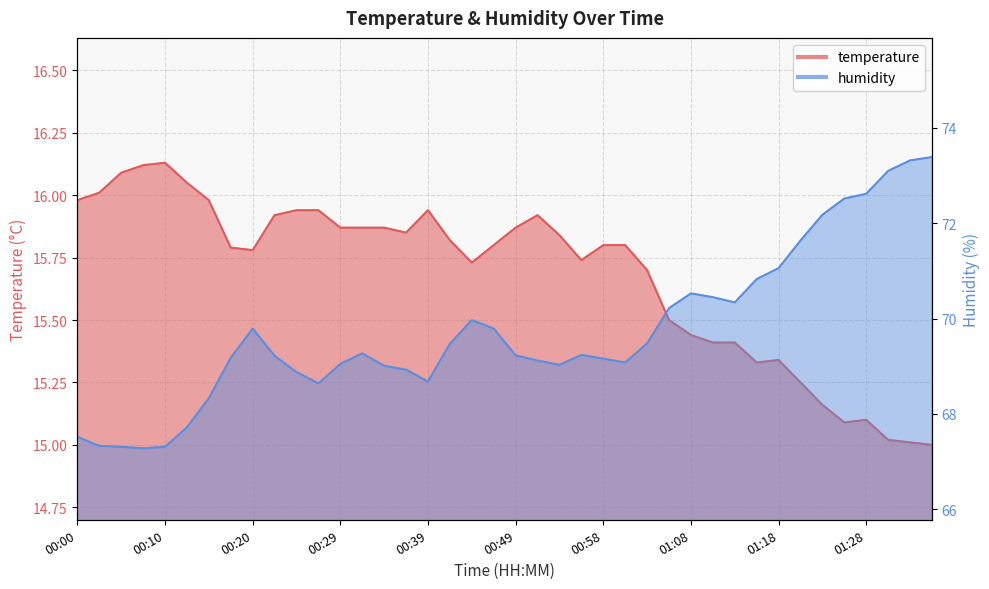

What is the value of the humidity point at the 19th from the left?

70.0